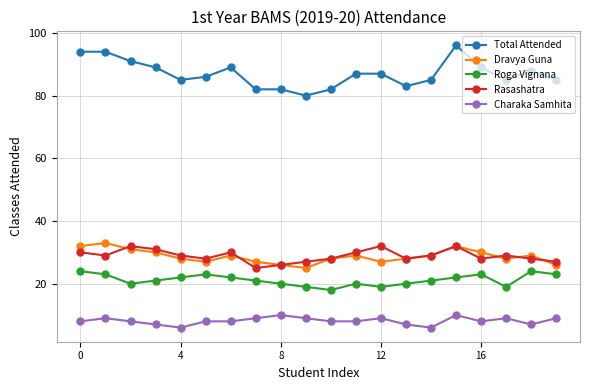

Which series has the largest range (max minus min)?

Total Attended